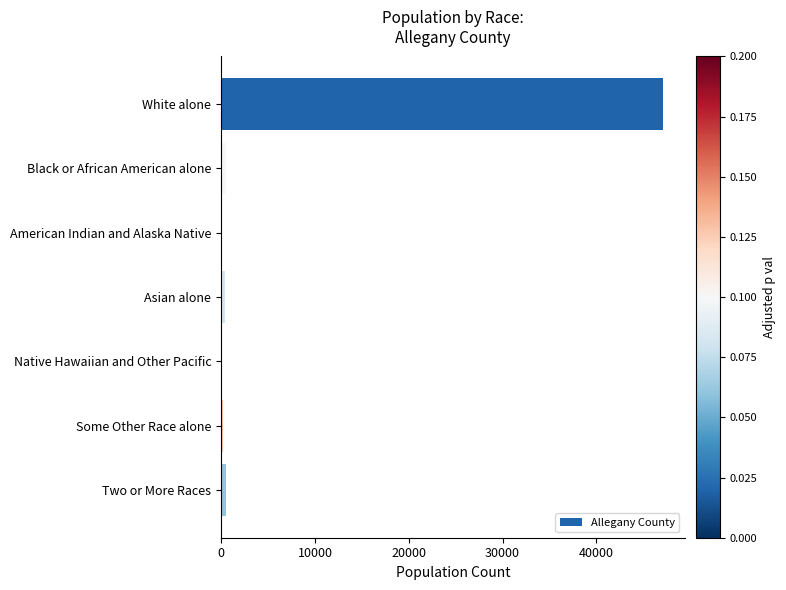

Read the value at White alone.

47085